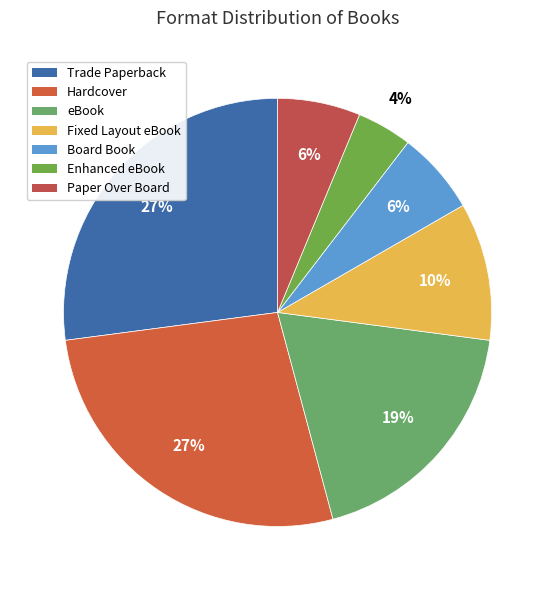

How much of the chart is everything except Fixed Layout eBook?

89.6%